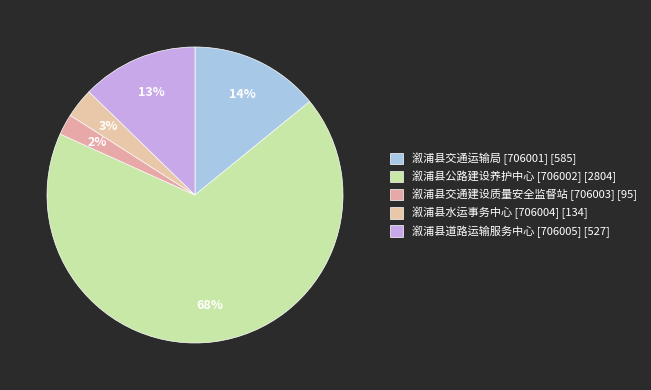

How many segments does this pie chart have?

5